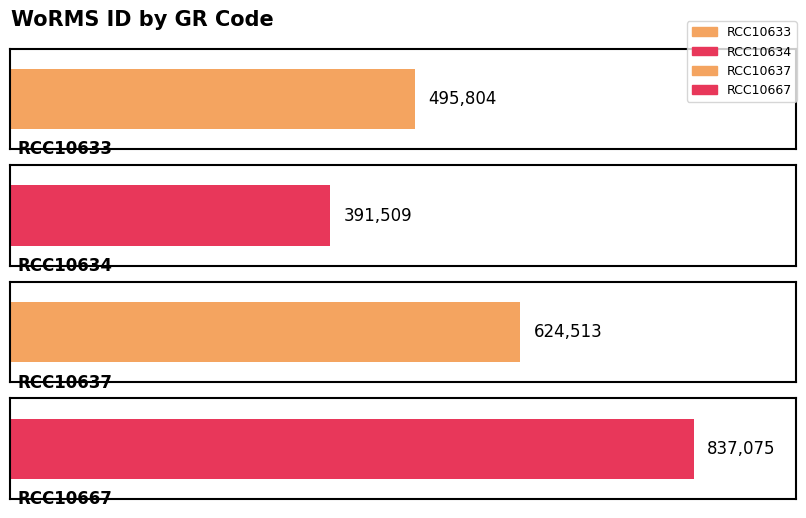

Are the bars grouped side by side (vs. stacked)?

No